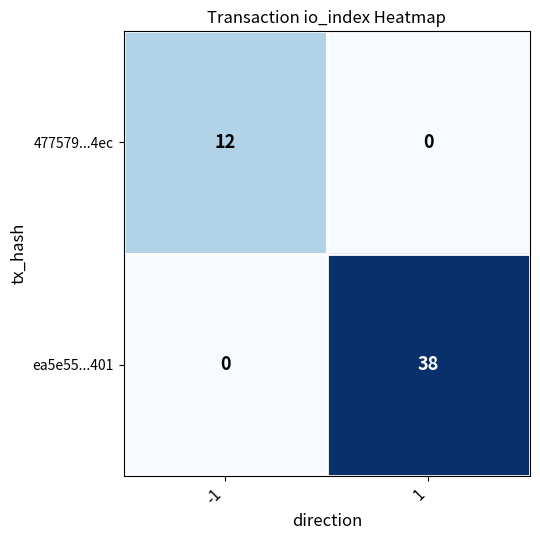

Count the number of categories in the chart.

2